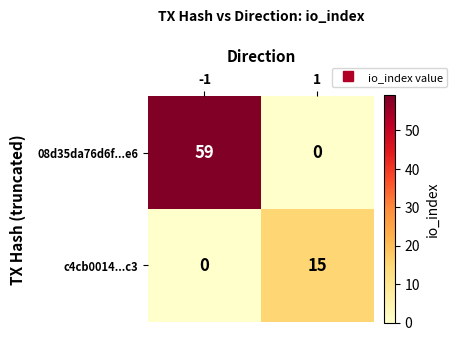

What is the sum of all 08d35da76d6f...e6 values?

59